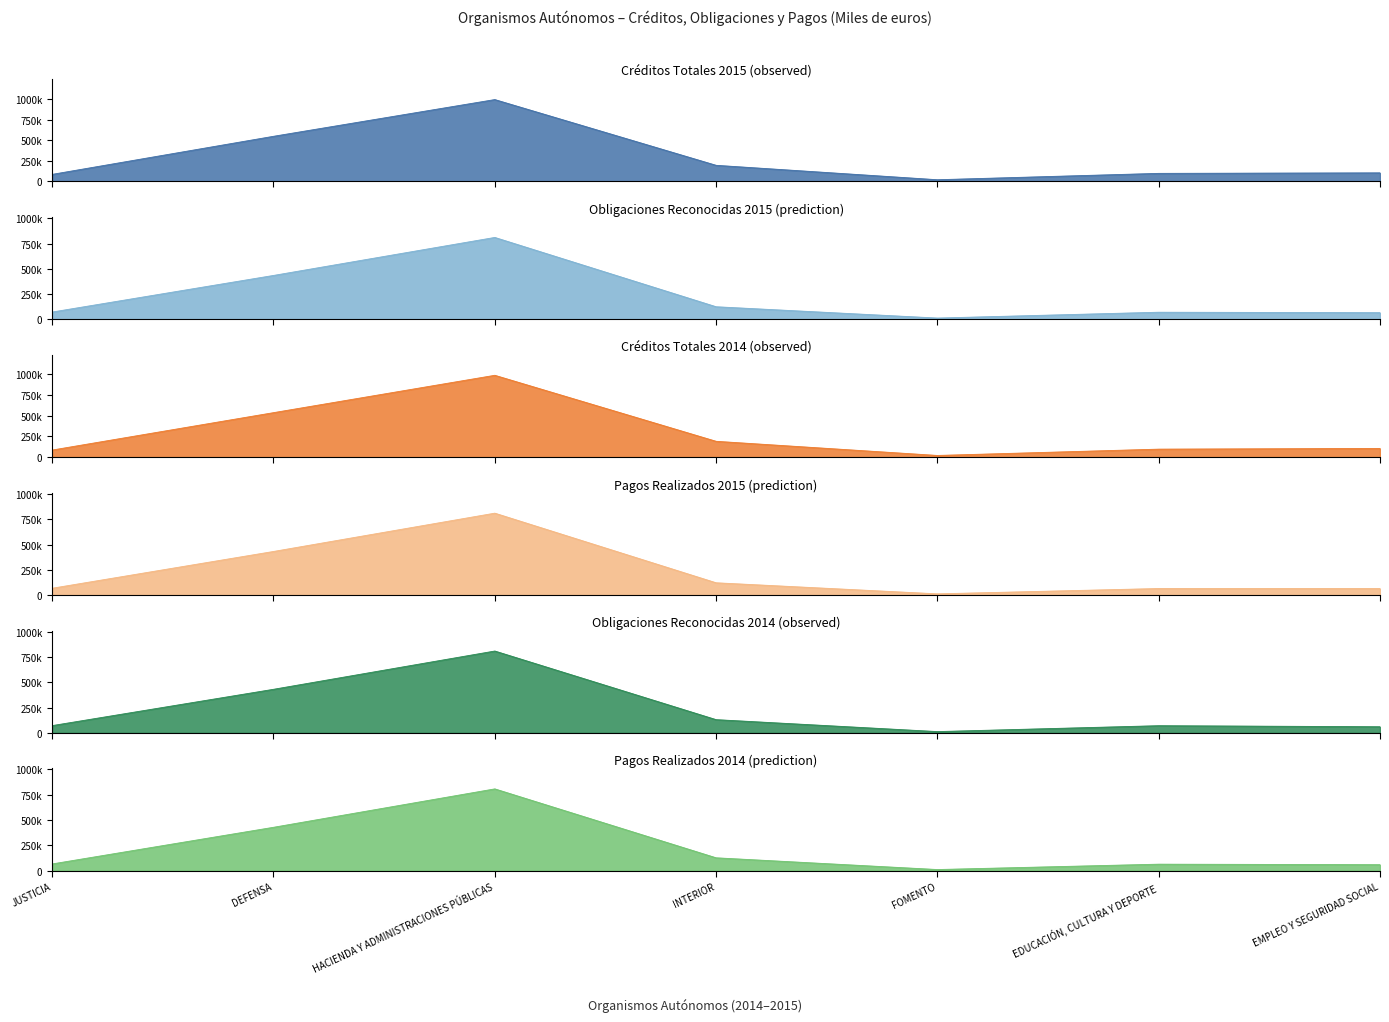

At FOMENTO, list the series in order from smallest to largest.

Obligaciones Reconocidas 2015, Créditos Totales 2014, Pagos Realizados 2015, Obligaciones Reconocidas 2014, Créditos Totales 2015, Pagos Realizados 2014